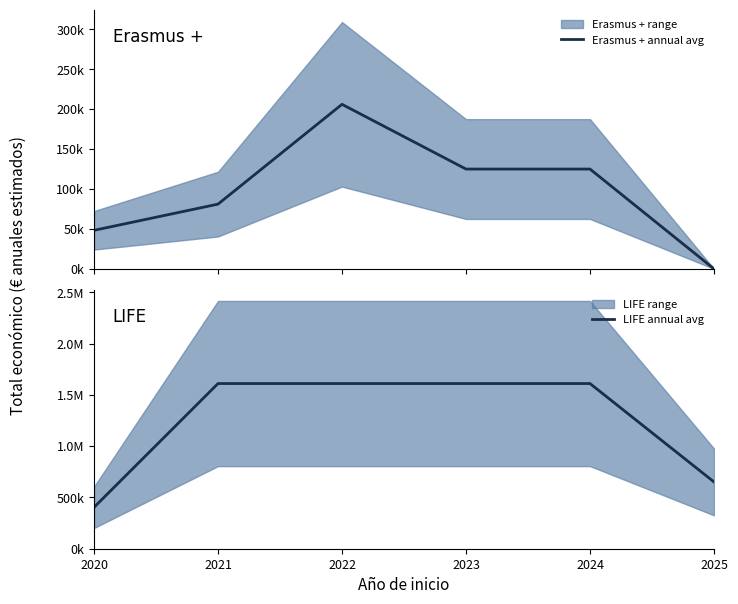

Is the value of LIFE annual avg at 2023 greater than the value of Erasmus + annual avg at 2021?

Yes